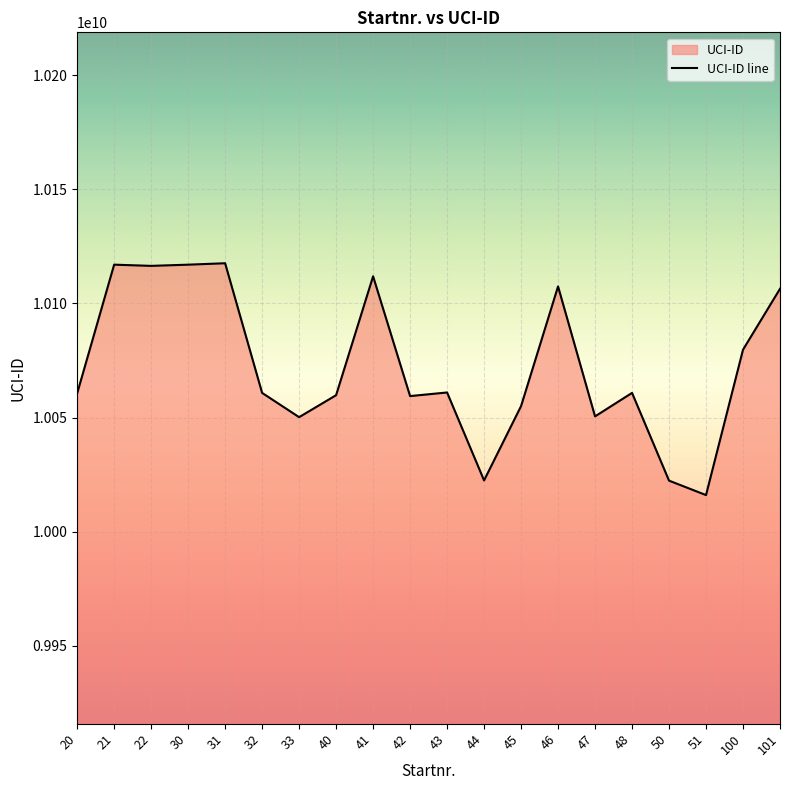

Reading left to right, what are all the values shown in this chart?

10060589315	10116993805	10116461921	10116988044	10117612379	10060805038	10050172929	10059800682	10111892918	10059409854	10060991055	10022455278	10055018683	10107457388	10050518287	10060804735	10022364039	10016032565	10079736913	10106416458